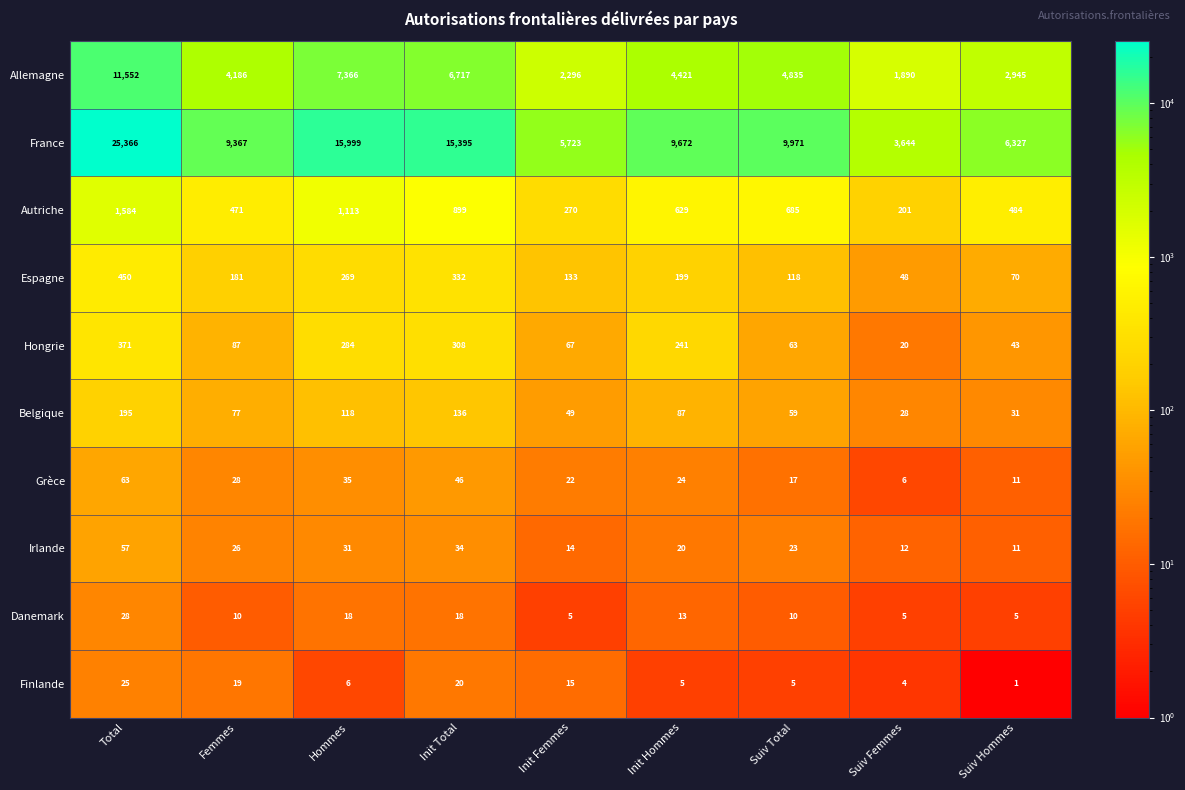

At Suiv Femmes, list the series in order from smallest to largest.

Finlande, Danemark, Grèce, Irlande, Hongrie, Belgique, Espagne, Autriche, Allemagne, France